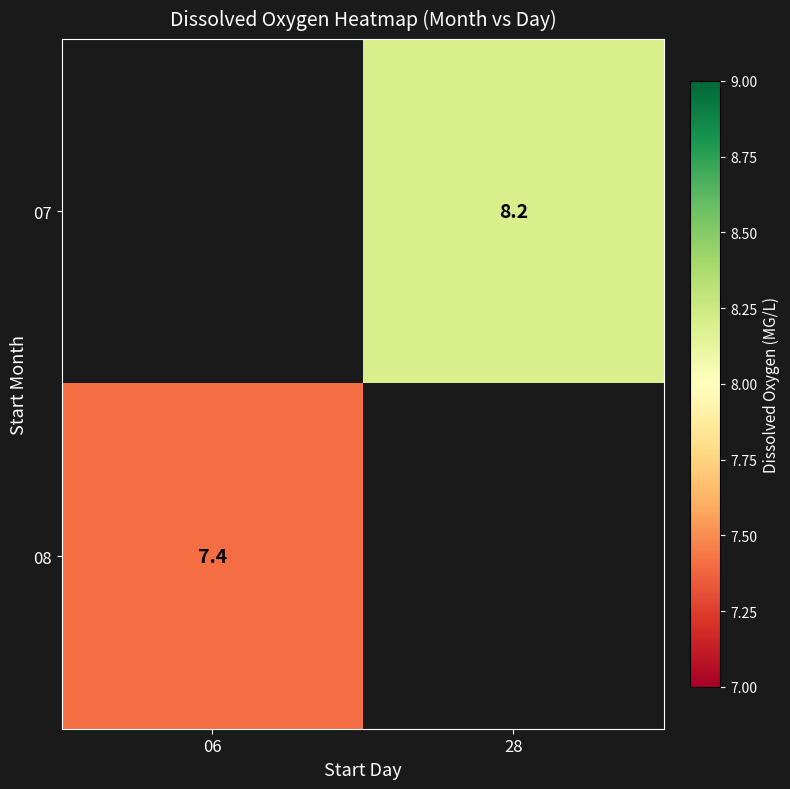

The 08 series shows 7.4 at 06. True or false?

True